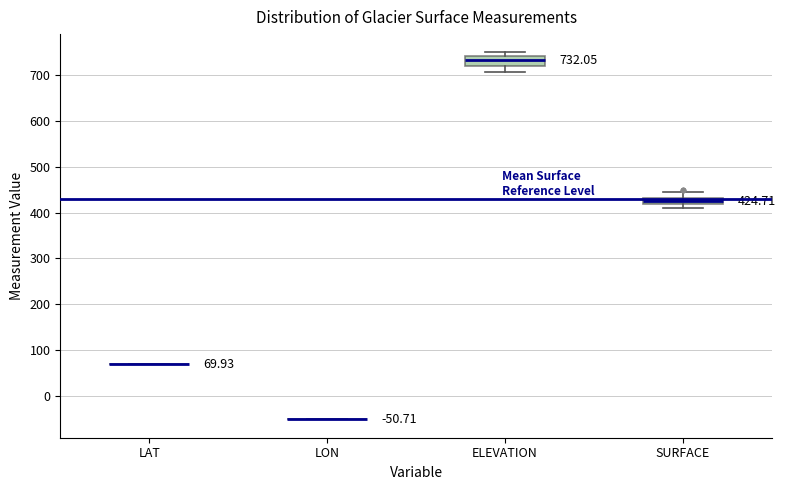

Comparing the boxes themselves (not the whiskers), which one is the tallest?

ELEVATION